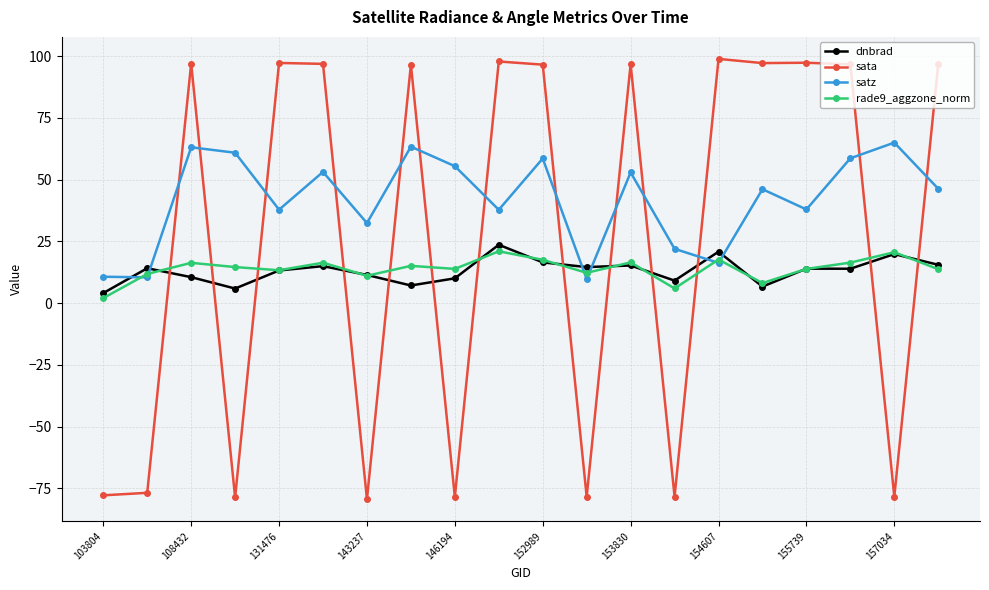

What is the difference between the maximum and minimum values in the sata series?

178.3